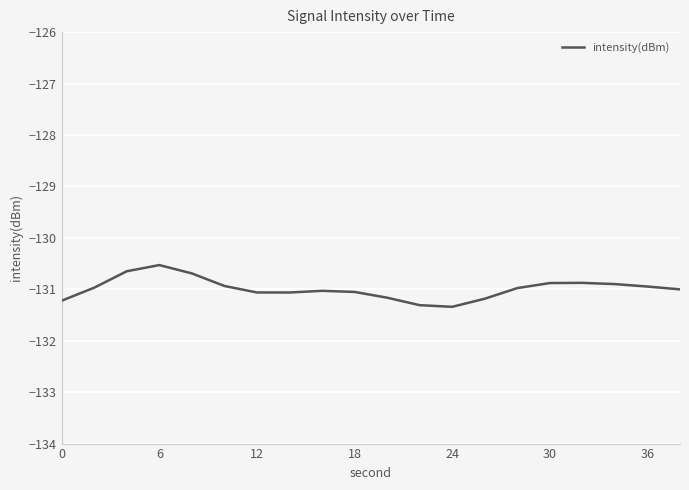

What is the difference between the maximum and minimum values?

0.8